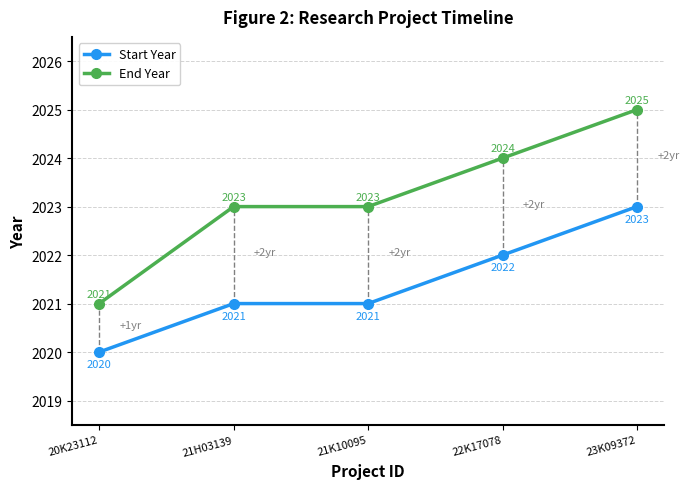

True or false: End Year and Start Year cross at least once.

False